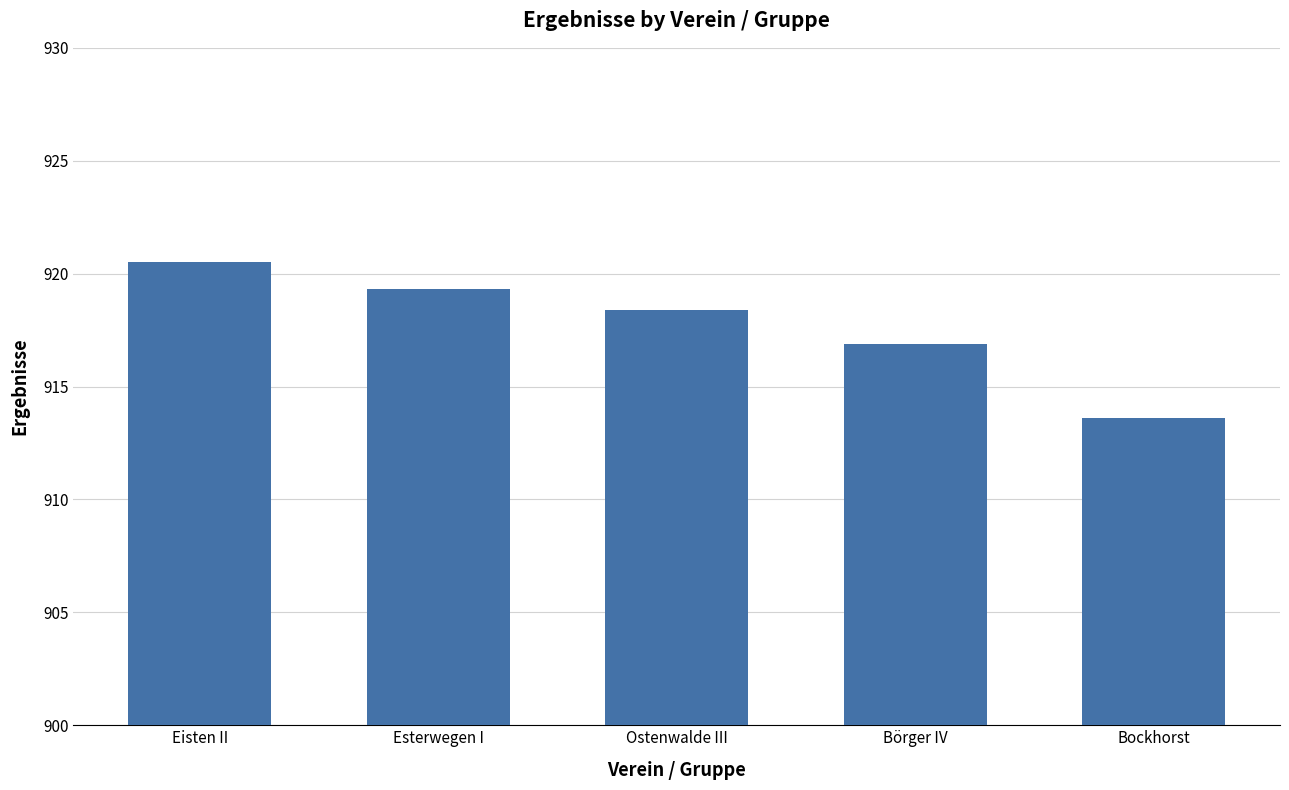

At which label is the value closest to 917?

Börger IV